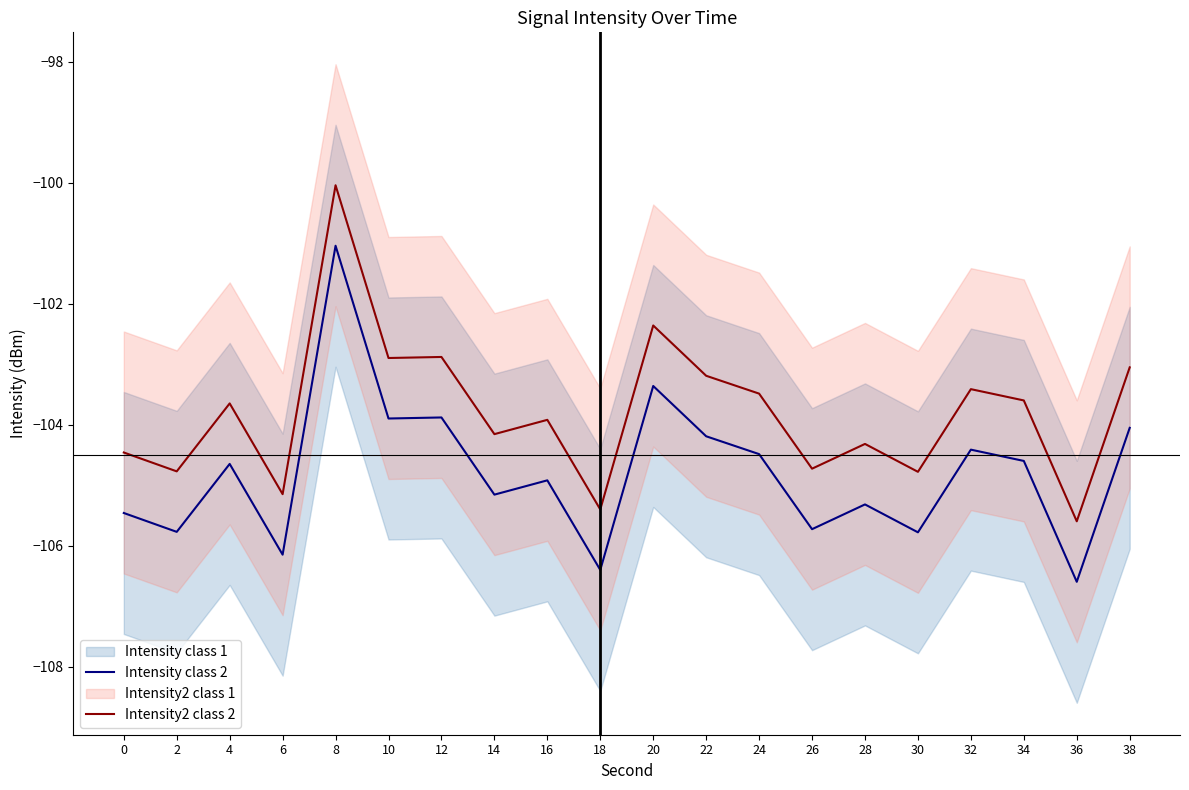

Reading left to right, extract all data points from this chart.

Intensity class 2: -105.5	-105.8	-104.7	-106.2	-101.0	-103.9	-103.9	-105.2	-104.9	-106.4	-103.4	-104.2	-104.5	-105.7	-105.3	-105.8	-104.4	-104.6	-106.6	-104.1
Intensity2 class 2: -104.5	-104.8	-103.7	-105.2	-100.0	-102.9	-102.9	-104.2	-103.9	-105.4	-102.4	-103.2	-103.5	-104.7	-104.3	-104.8	-103.4	-103.6	-105.6	-103.1